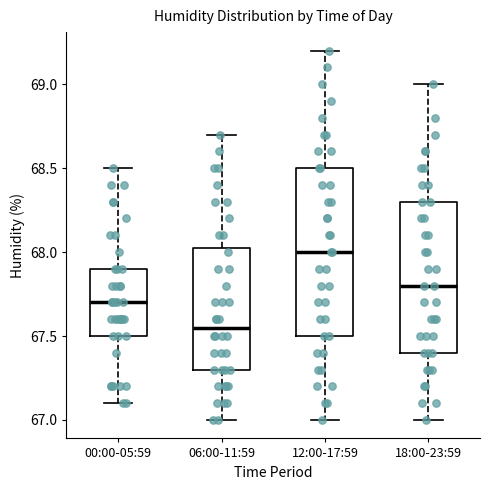

Reading left to right, read every box against the y-axis: the position of its median line, the range the box covers, and the ends of its whiskers. The values are not printed on the chart, so give them approximately, as read against the axis.

00:00-05:59: median 67.70, box 67.50 to 67.90, whiskers 67.10 to 68.50
06:00-11:59: median 67.55, box 67.30 to 68.05, whiskers 67.00 to 68.70
12:00-17:59: median 68.00, box 67.50 to 68.50, whiskers 67.00 to 69.20
18:00-23:59: median 67.80, box 67.40 to 68.30, whiskers 67.00 to 69.00